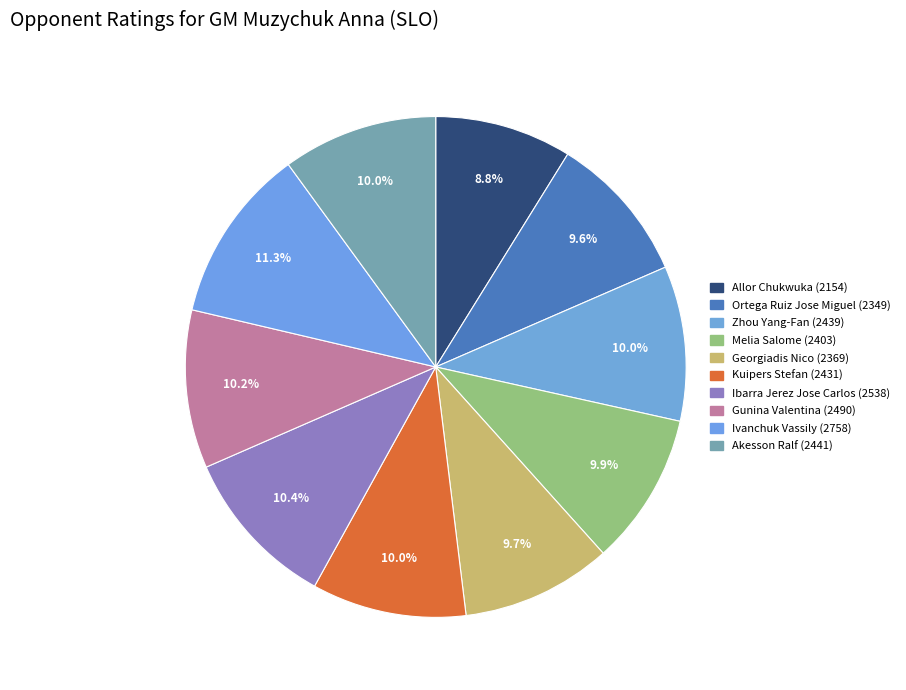

Is there any slice that represents more than half of the pie?

No